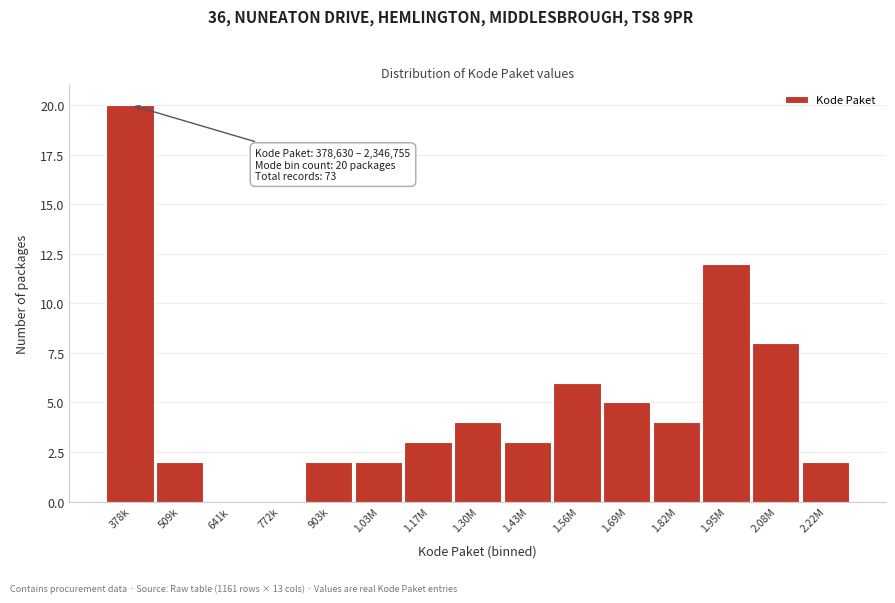

Reading left to right, transcribe all the data shown in this chart.

378k=20	509k=2	641k=0	772k=0	903k=2	1.03M=2	1.17M=3	1.30M=4	1.43M=3	1.56M=6	1.69M=5	1.82M=4	1.95M=12	2.08M=8	2.22M=2